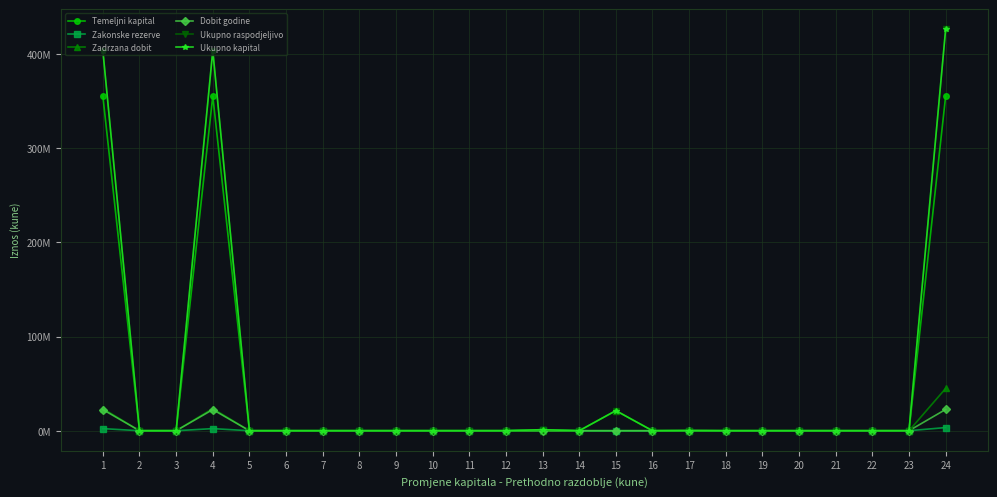

Which series has the largest range (max minus min)?

Ukupno raspodjeljivo